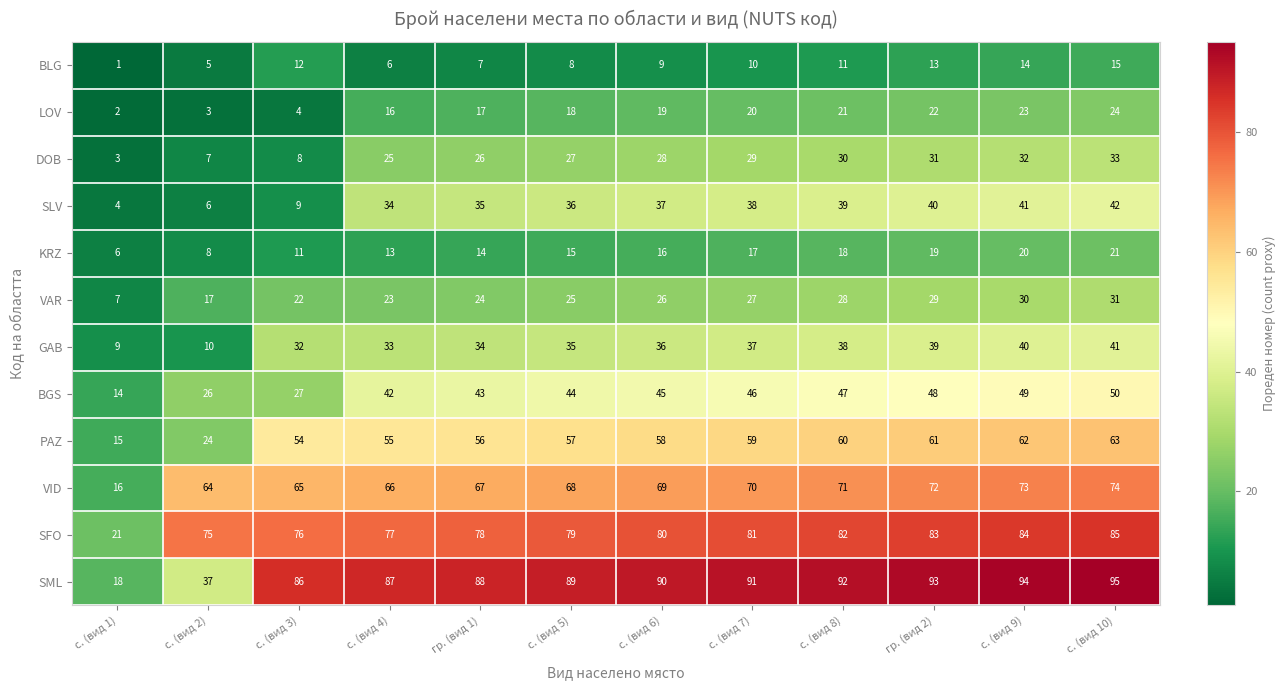

Which series has the largest total across all categories?

SML